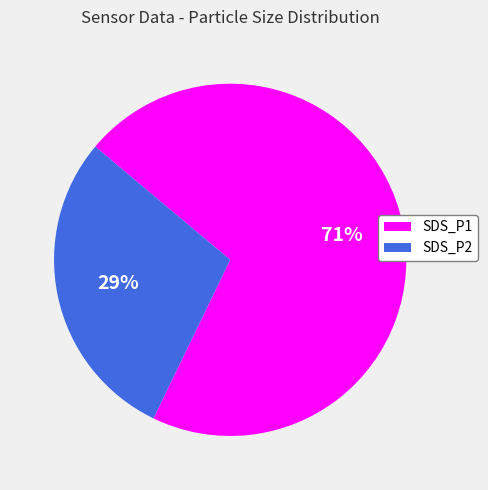

What is the majority slice?

SDS_P1